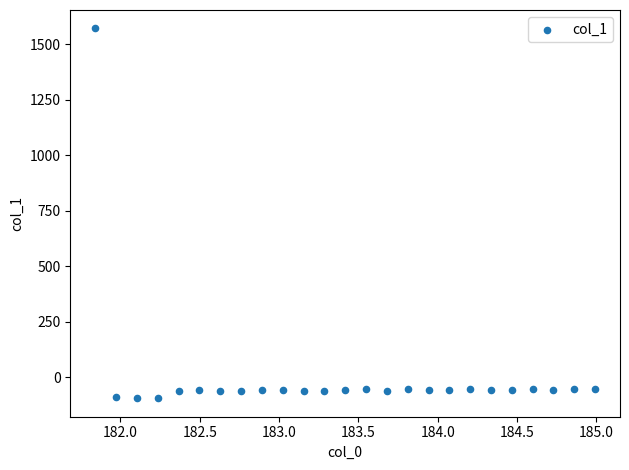

What is the range of Y values (max minus min)?

1665.0